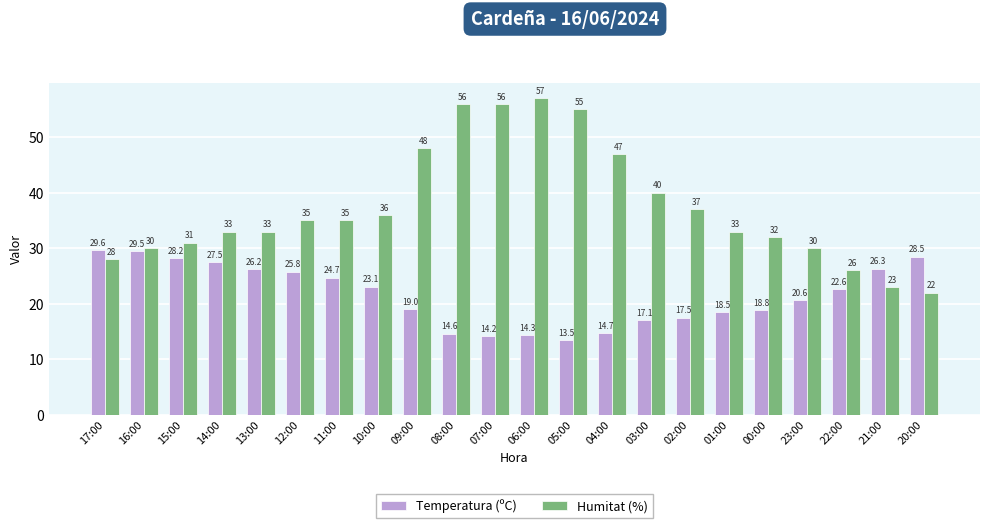

At which label does Humitat (%) reach its peak?

06:00